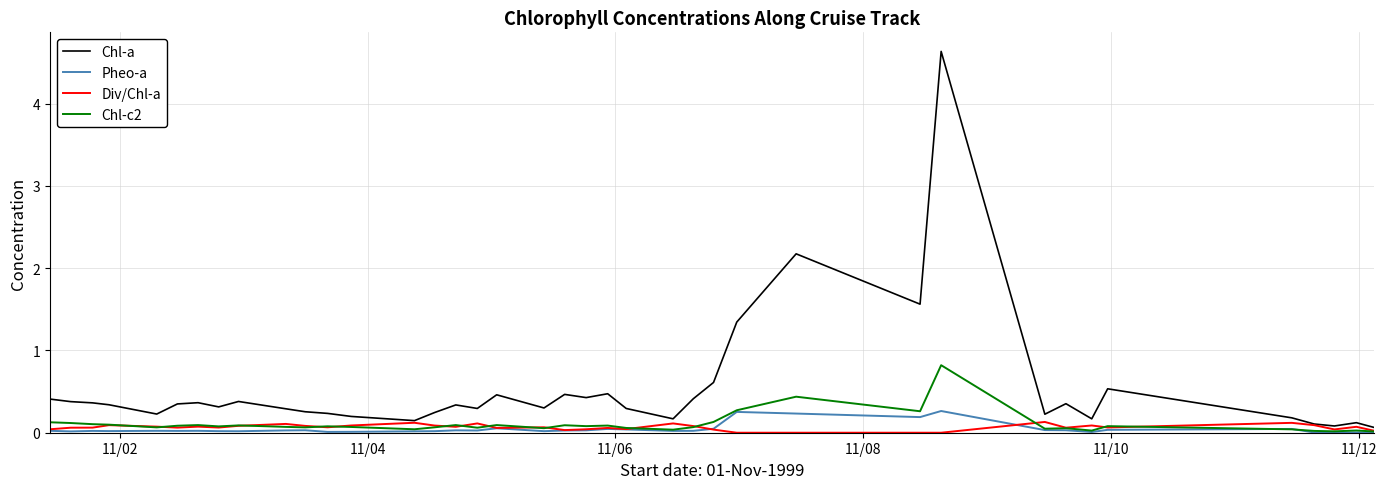

What is the maximum value shown in the chart?

4.6